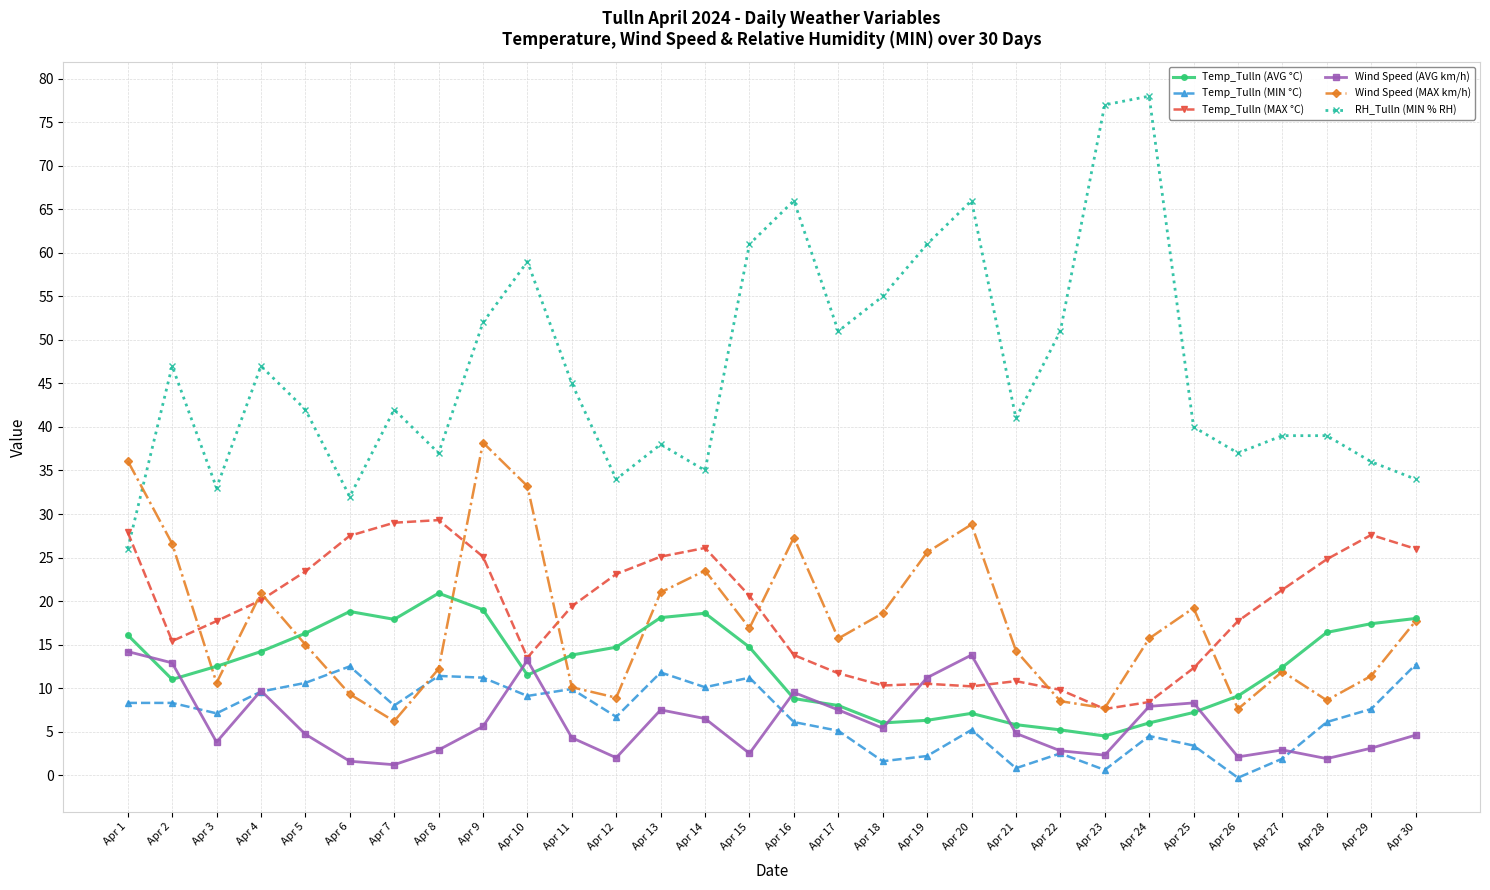

Where is the first local maximum for Wind Speed (MAX km/h)?

Apr 4